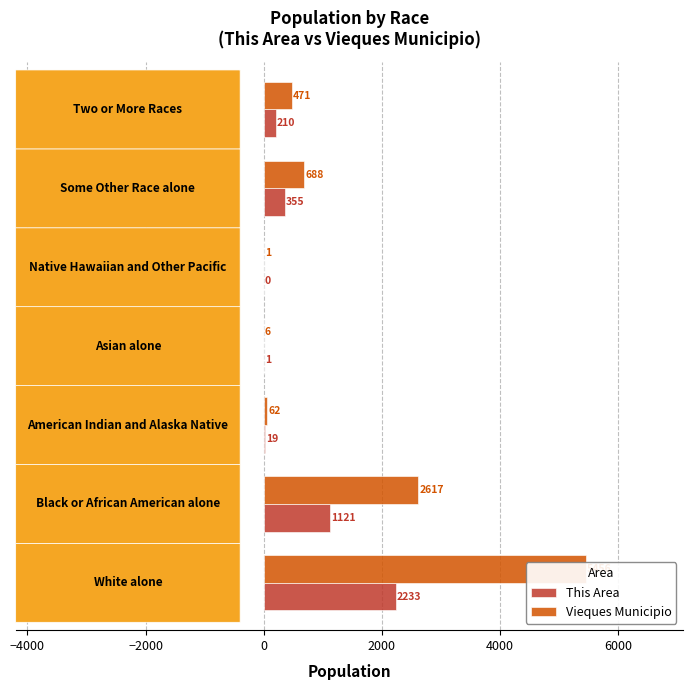

Rank the series by their average value, from highest to lowest.

Vieques Municipio, This Area